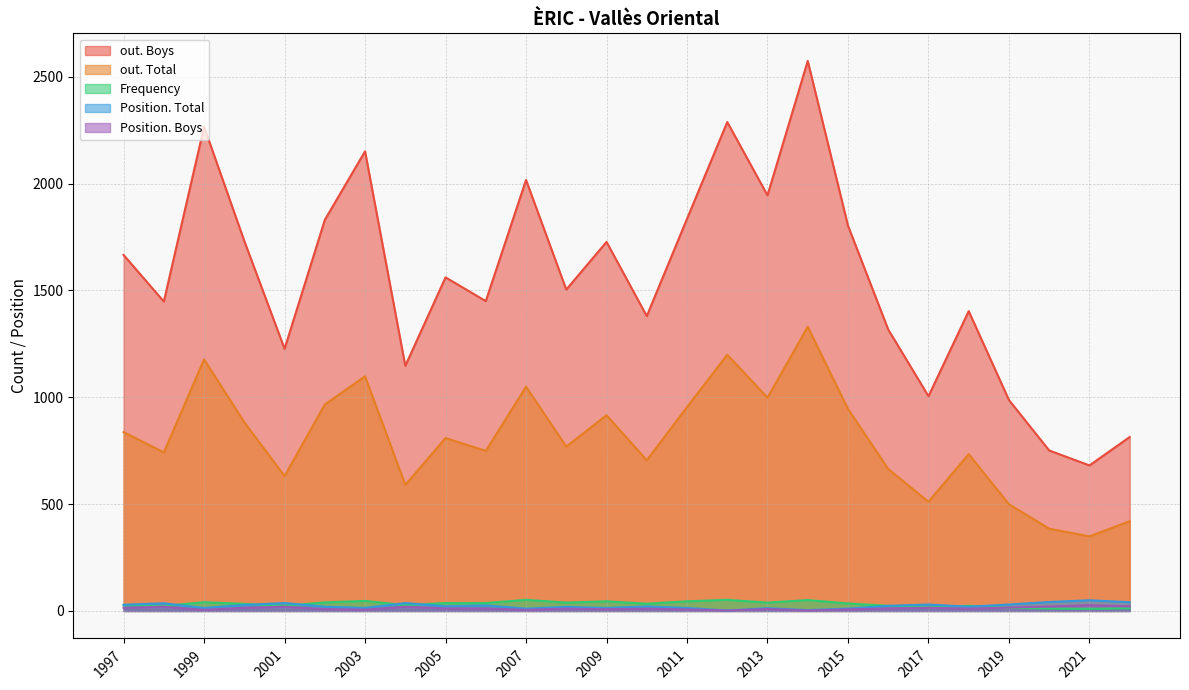

Is it true that Frequency equals 52 at 2012?

True